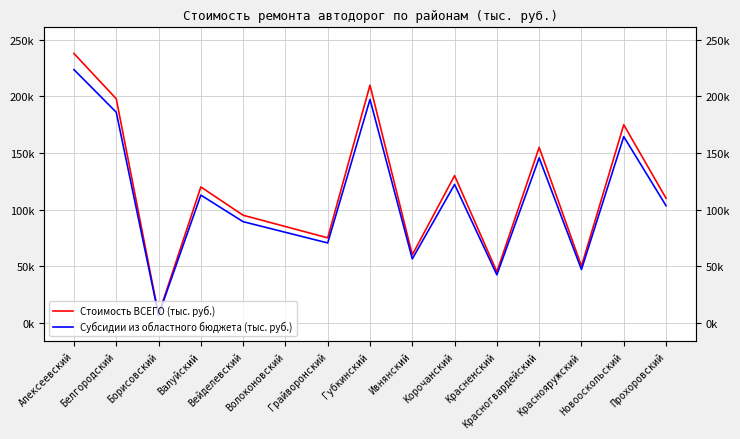

True or false: Субсидии из областного бюджета (тыс. руб.) and Стоимость ВСЕГО (тыс. руб.) intersect in this chart.

False